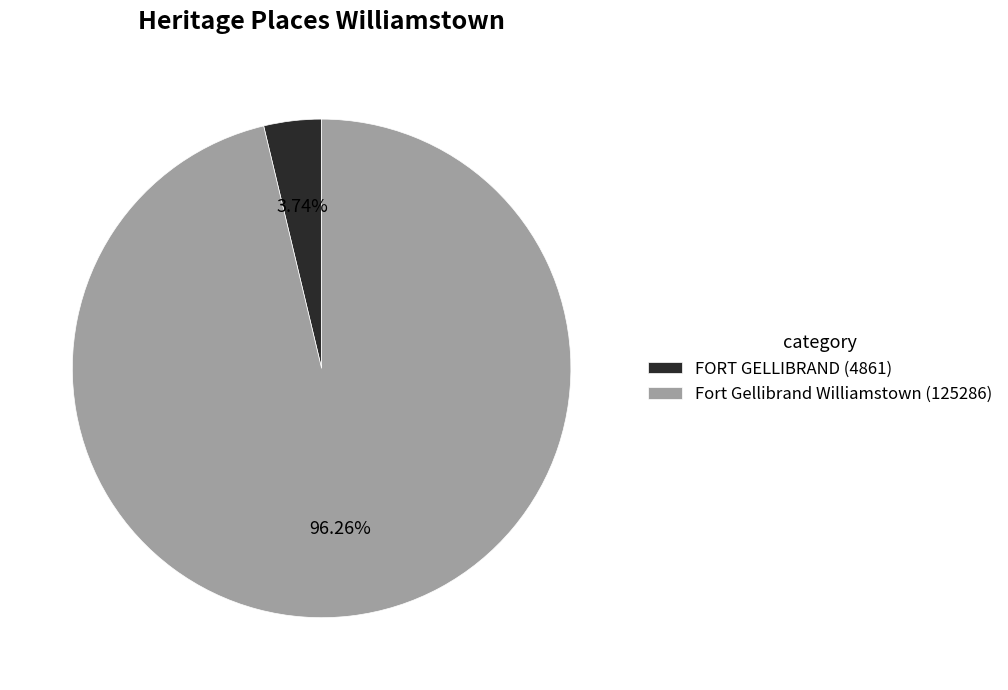

How many segments does this pie chart have?

2